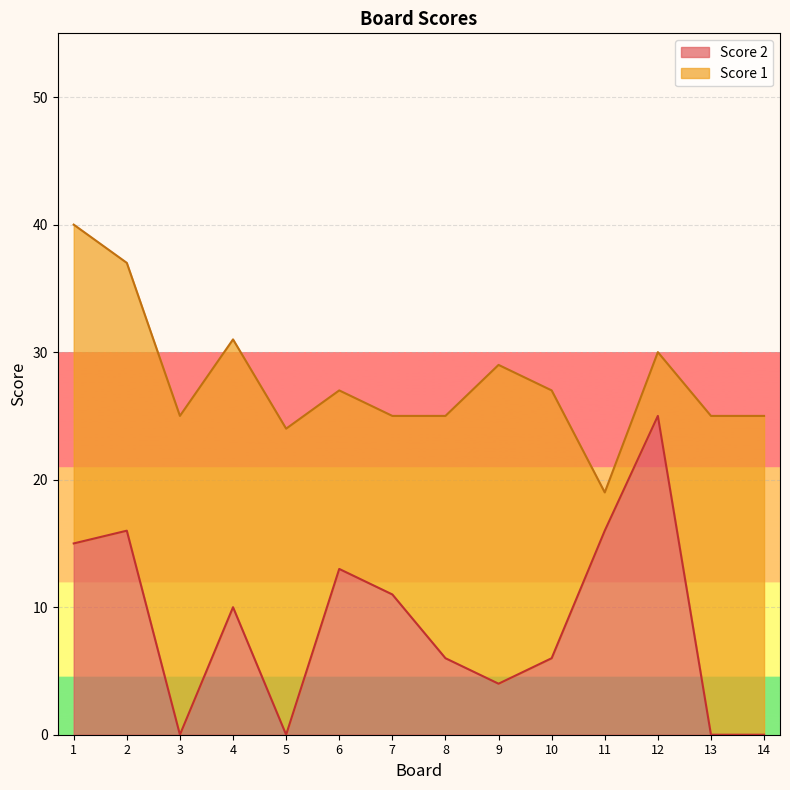

Between 5 and 1, which is larger?

1